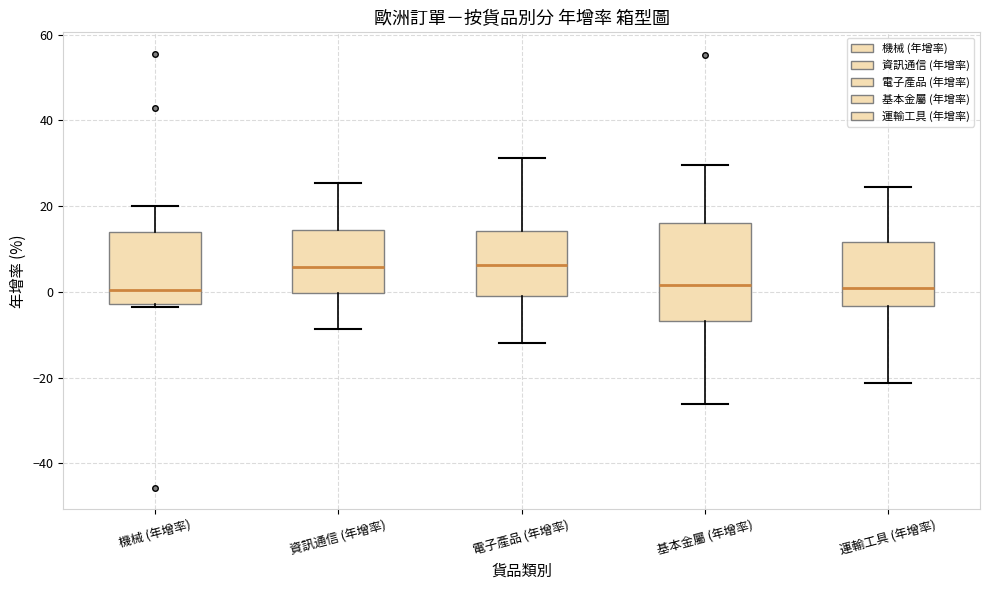

Reading left to right, transcribe this box plot: for each box, give where its median line is, the range the box spans, and where its two whiskers end, as read against the y-axis. The values are not printed on the chart, so give them approximately, as read against the axis.

機械 (年增率): median 0, box -2 to 14, whiskers -4 to 20
資訊通信 (年增率): median 6, box 0 to 14, whiskers -8 to 26
電子產品 (年增率): median 6, box 0 to 14, whiskers -12 to 32
基本金屬 (年增率): median 2, box -6 to 16, whiskers -26 to 30
運輸工具 (年增率): median 0, box -4 to 12, whiskers -22 to 24